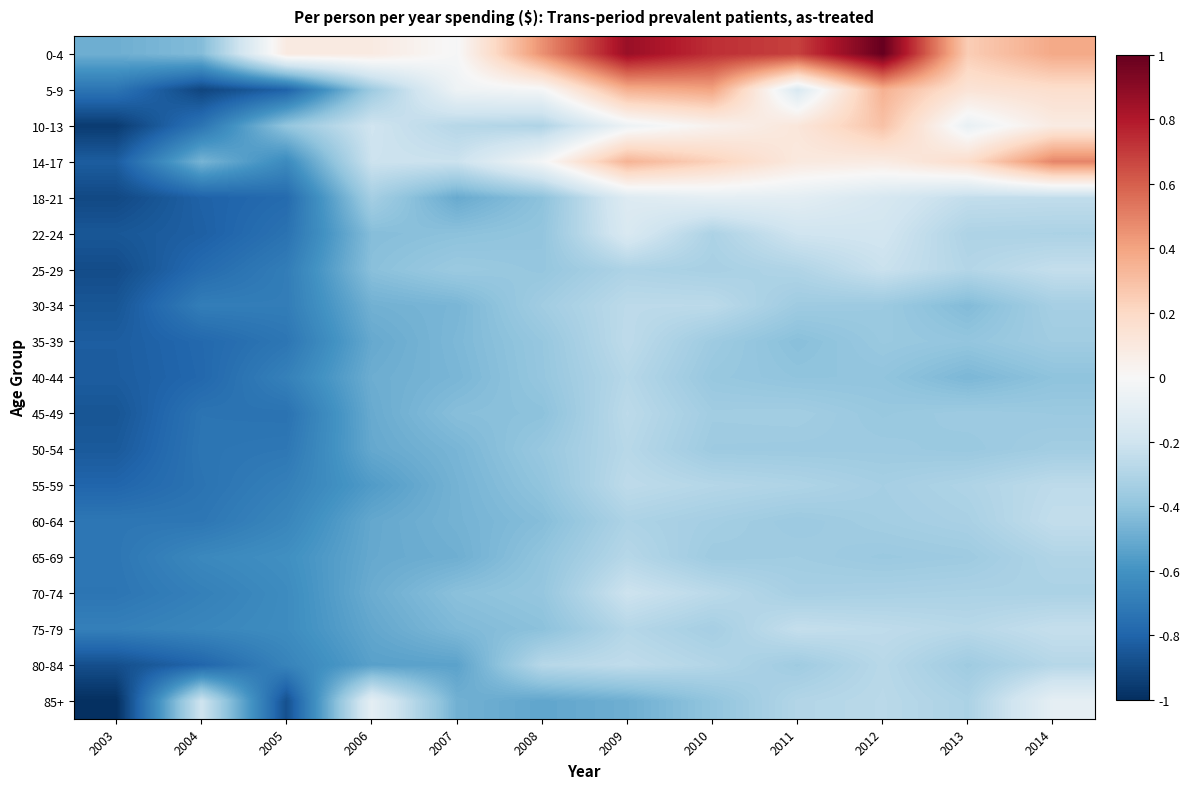

Which category has the lowest value across all series?

2003